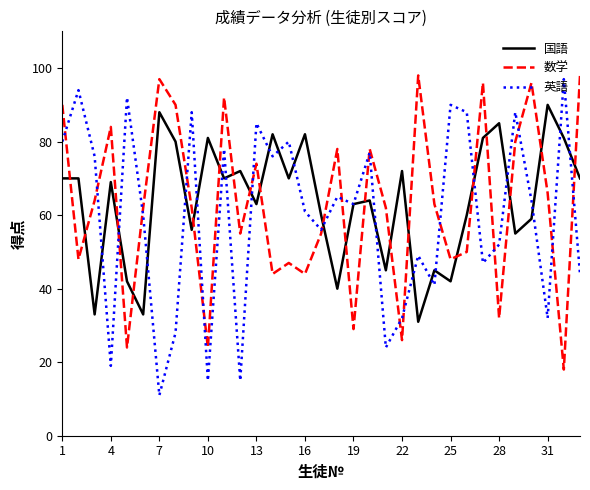

Which series has the largest total across all categories?

国語